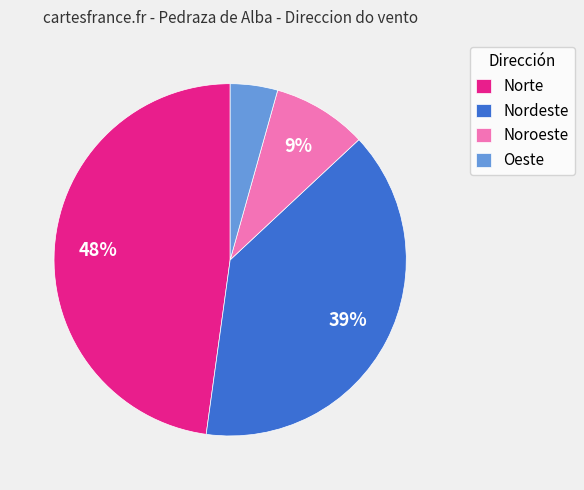

What percentage is the Nordeste slice, to the nearest percent?

39%